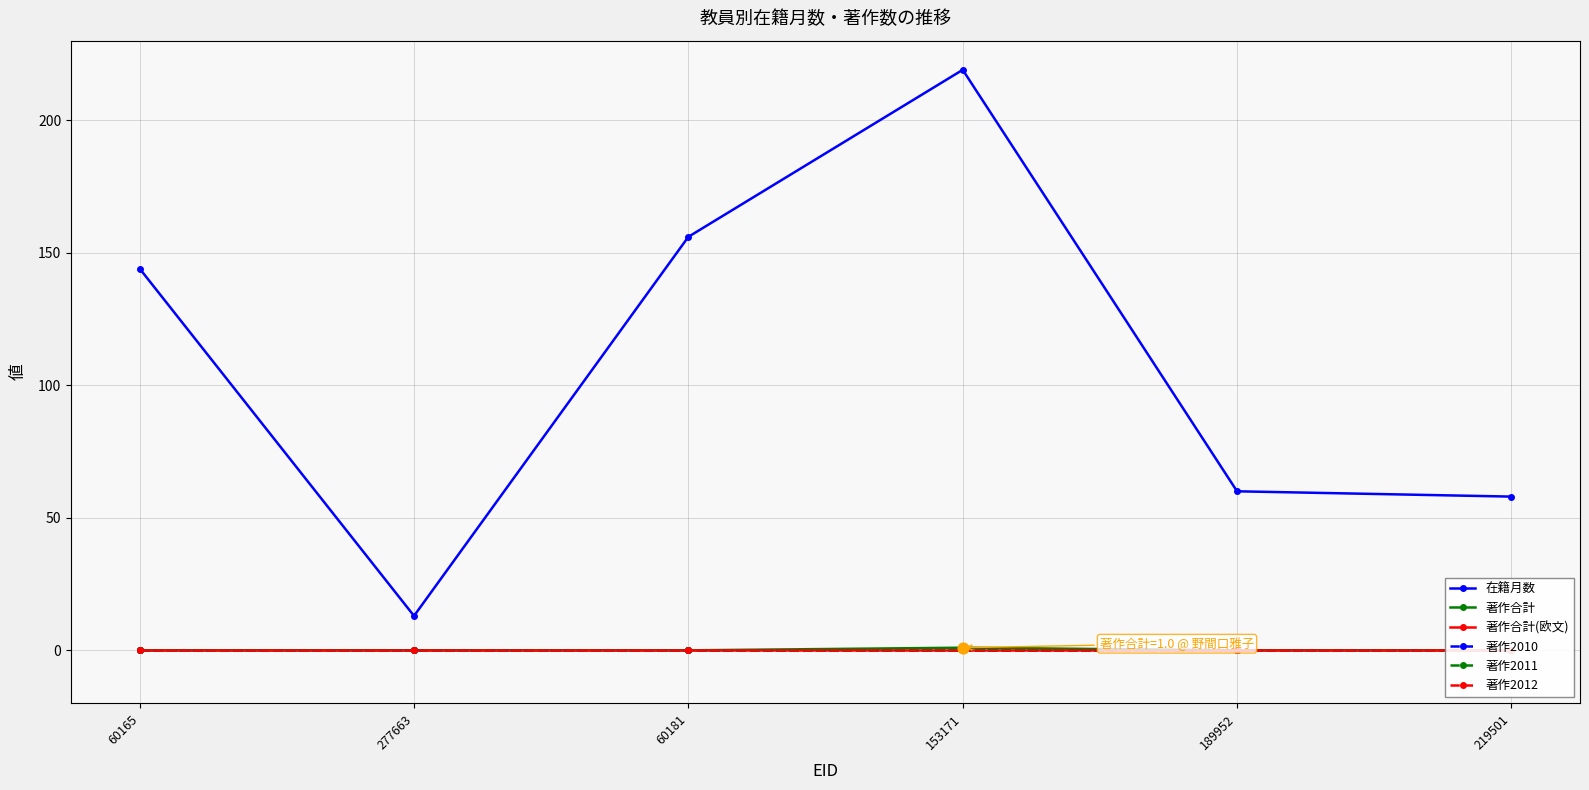

What are all the series names shown in the legend?

在籍月数, 著作合計, 著作合計(欧文), 著作2010, 著作2011, 著作2012